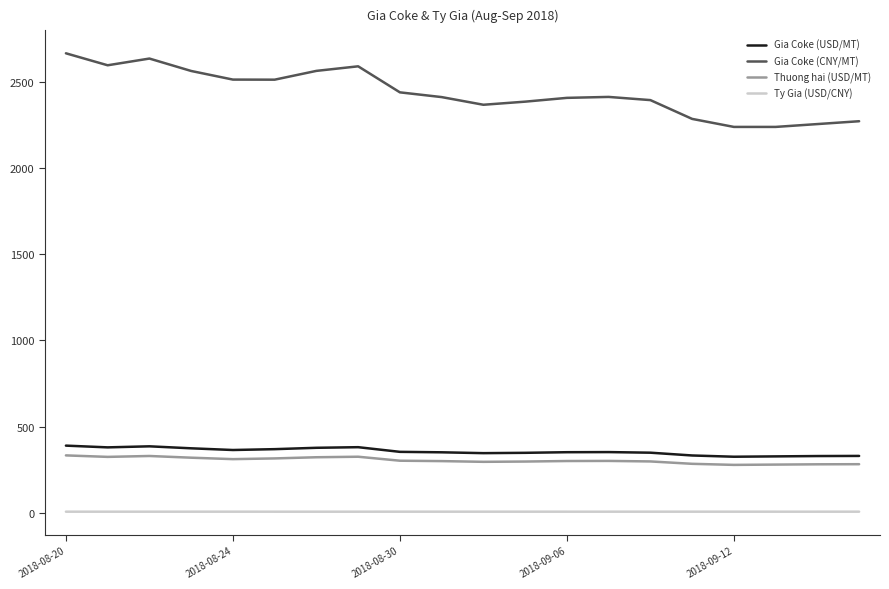

Count the number of categories in the chart.

20